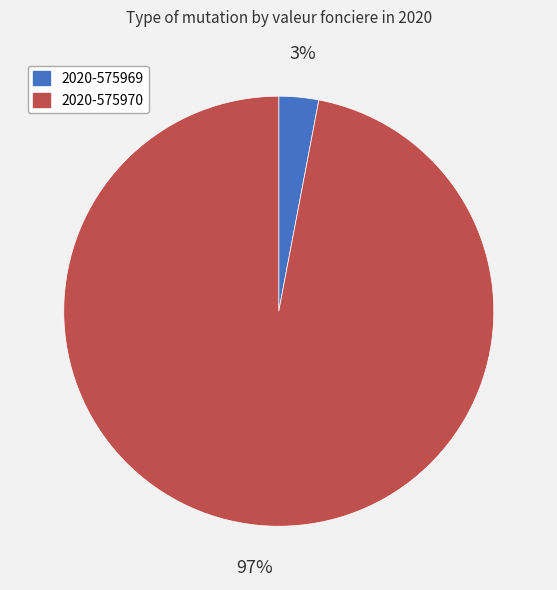

How many segments does this pie chart have?

2